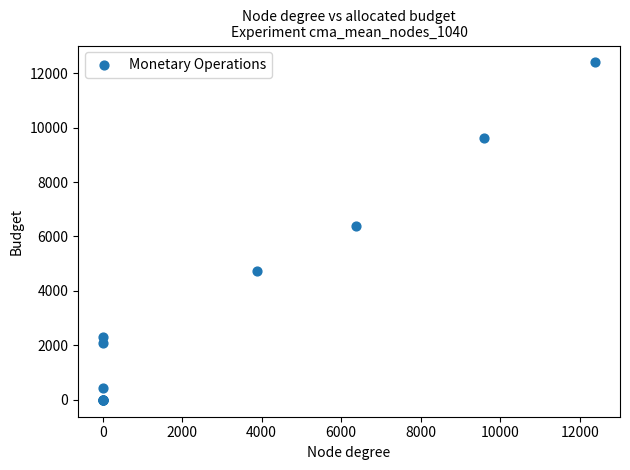

What Y value in the scatter plot is closest to 6197?

6378.6